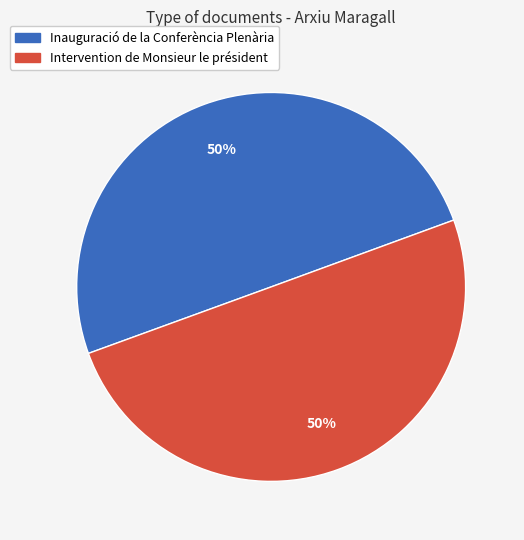

Is it true that Intervention de Monsieur le président is 50% of the pie?

True